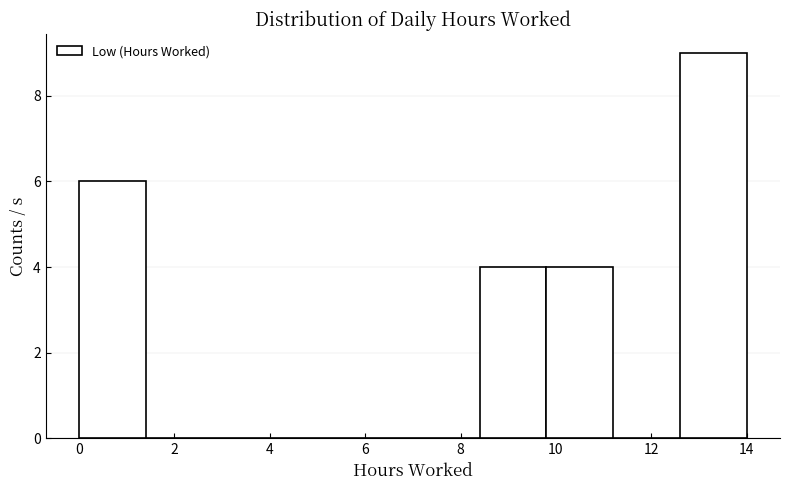

Reading left to right, transcribe this chart: for each bar, give the range it covers on the x-axis and its height. The values are not printed on the chart, so give them approximately, as read against the axis.

0.0 to 1.4: 6
1.4 to 2.8: 0
2.8 to 4.2: 0
4.2 to 5.6: 0
5.6 to 7.0: 0
7.0 to 8.4: 0
8.4 to 9.8: 4
9.8 to 11.2: 4
11.2 to 12.6: 0
12.6 to 14.0: 9